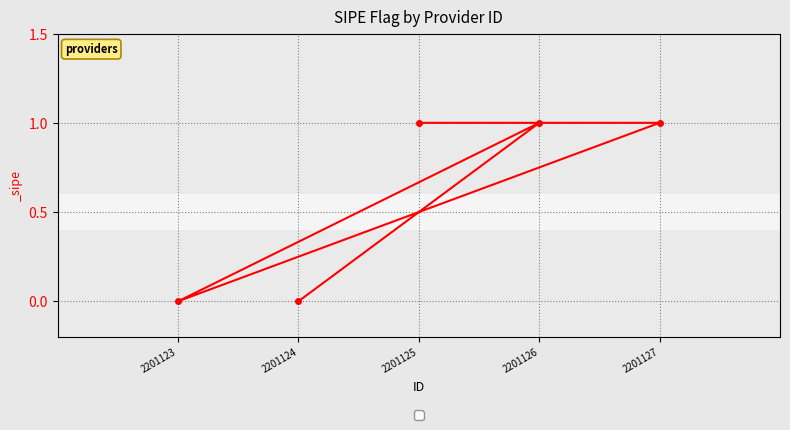

What is the difference between the values at 2201125 and 2201124?

1